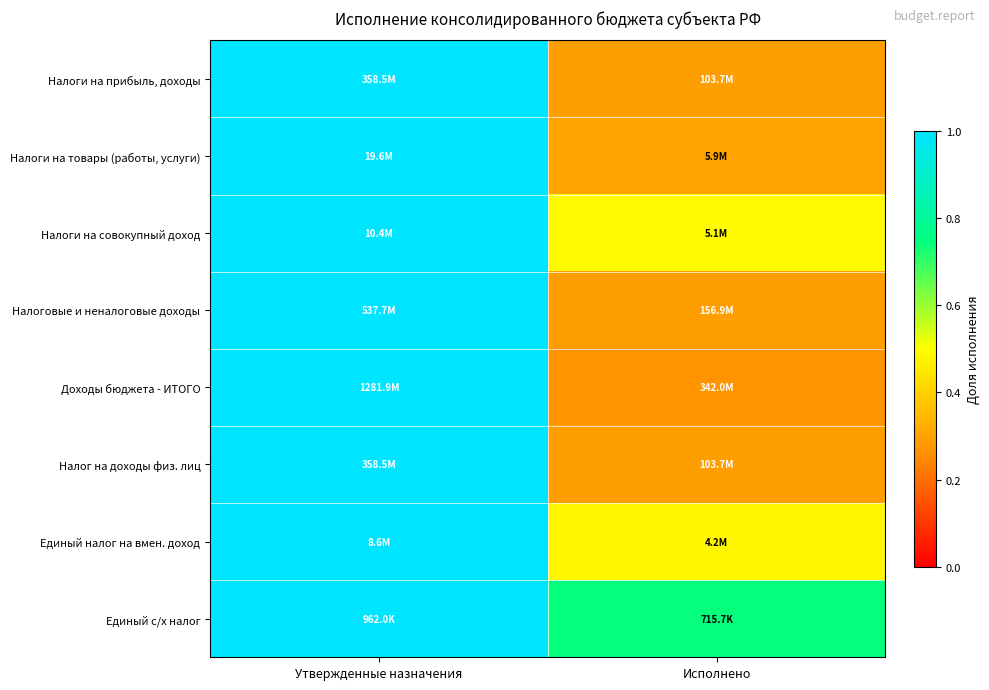

Which category has the lowest value across all series?

Исполнено